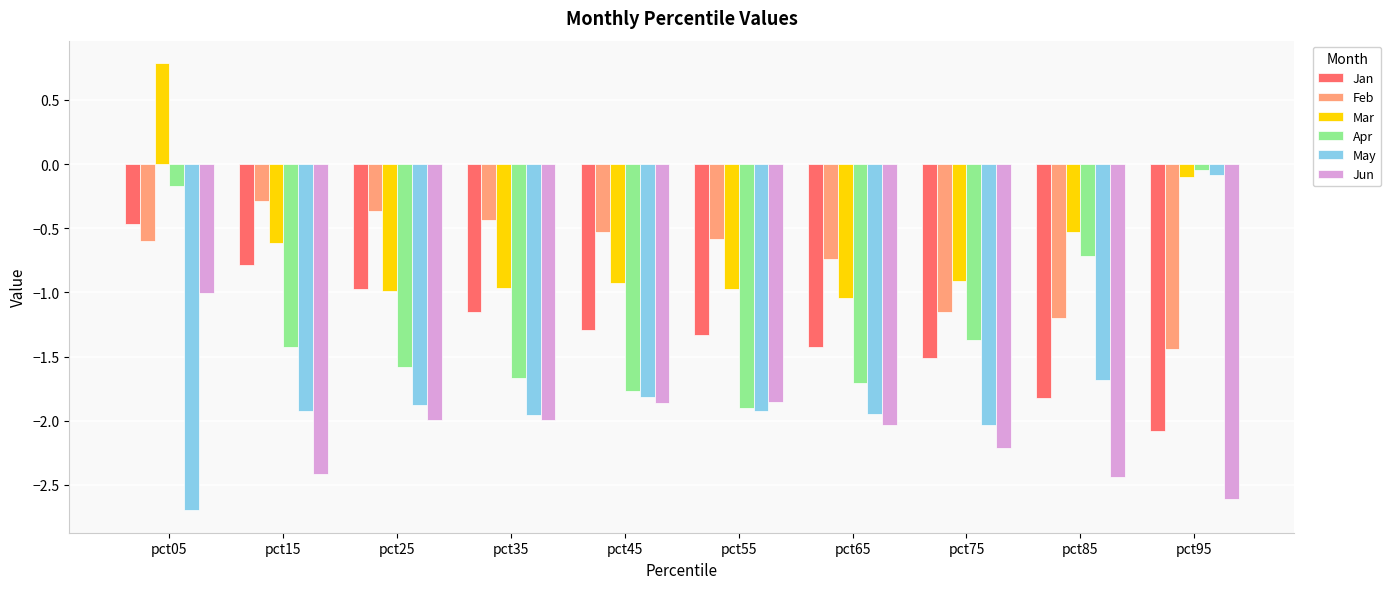

What is the spread (max minus min) of values at pct25?

1.6